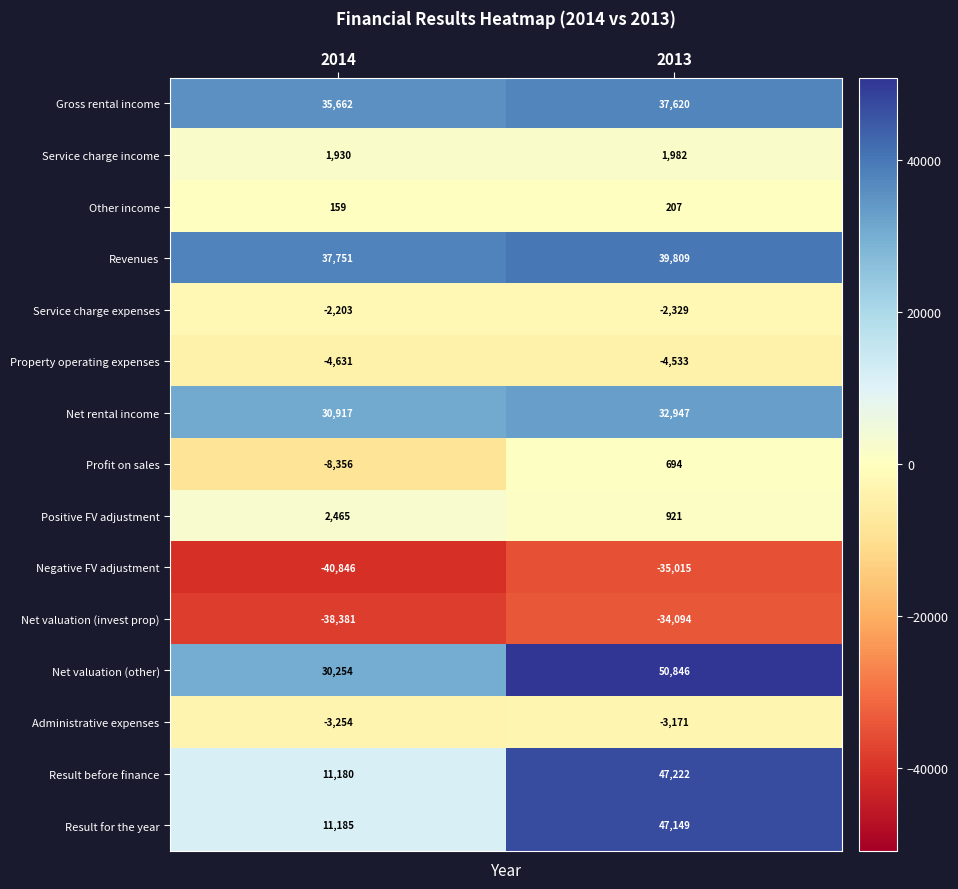

Reading right to left, what are all the values shown in this chart?

Gross rental income: 37620	35662
Service charge income: 1982	1930
Other income: 207	159
Revenues: 39809	37751
Service charge expenses: -2329	-2203
Property operating expenses: -4533	-4631
Net rental income: 32947	30917
Profit on sales: 694	-8356
Positive FV adjustment: 921	2465
Negative FV adjustment: -35015	-40846
Net valuation (invest prop): -34094	-38381
Net valuation (other): 50846	30254
Administrative expenses: -3171	-3254
Result before finance: 47222	11180
Result for the year: 47149	11185